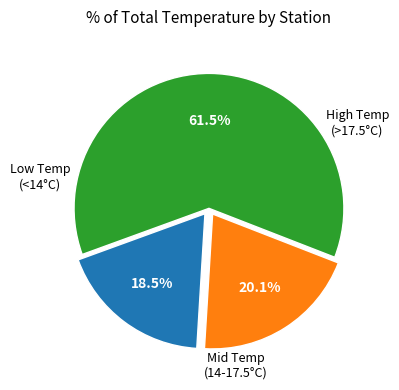

Does any single category account for the majority?

Yes